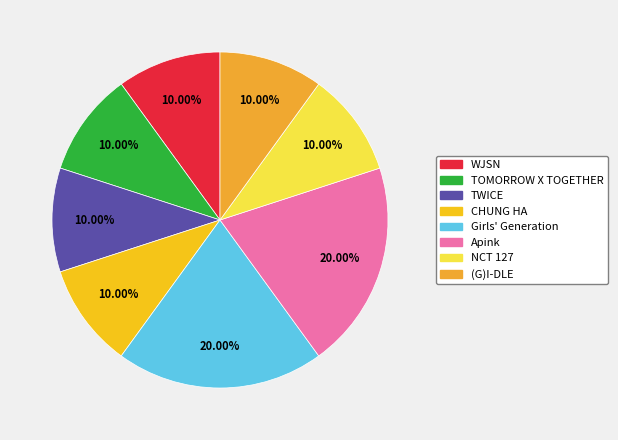

To the nearest percent, what is the average slice percentage?

12%